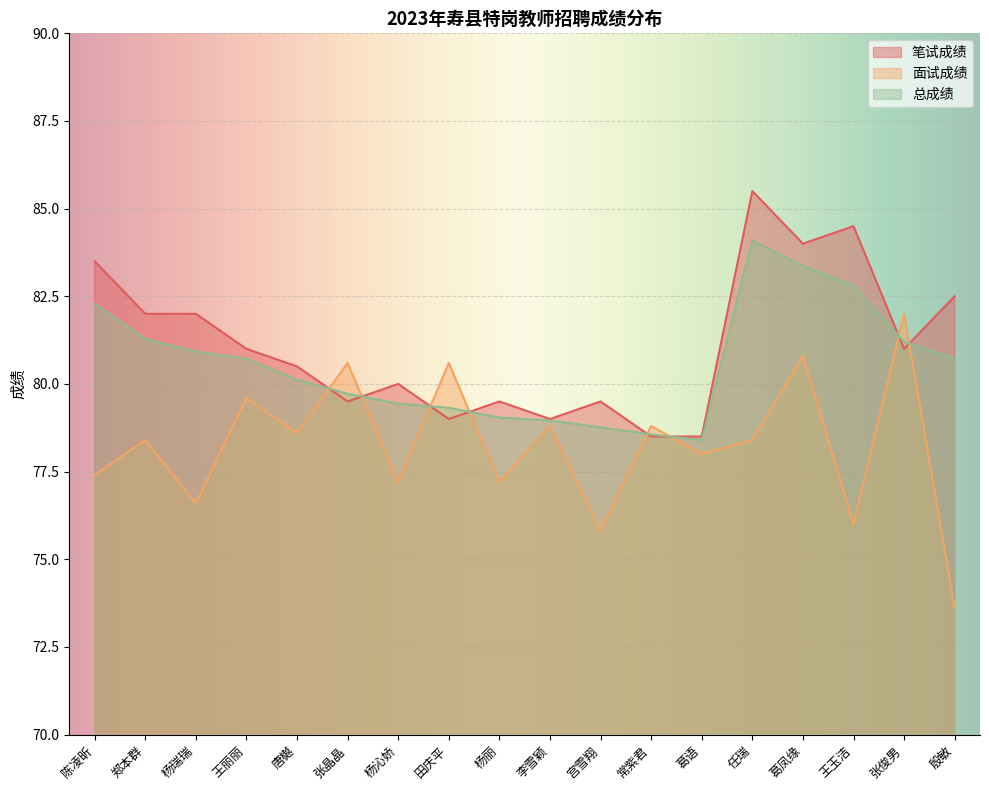

What is the greatest value displayed?

85.5